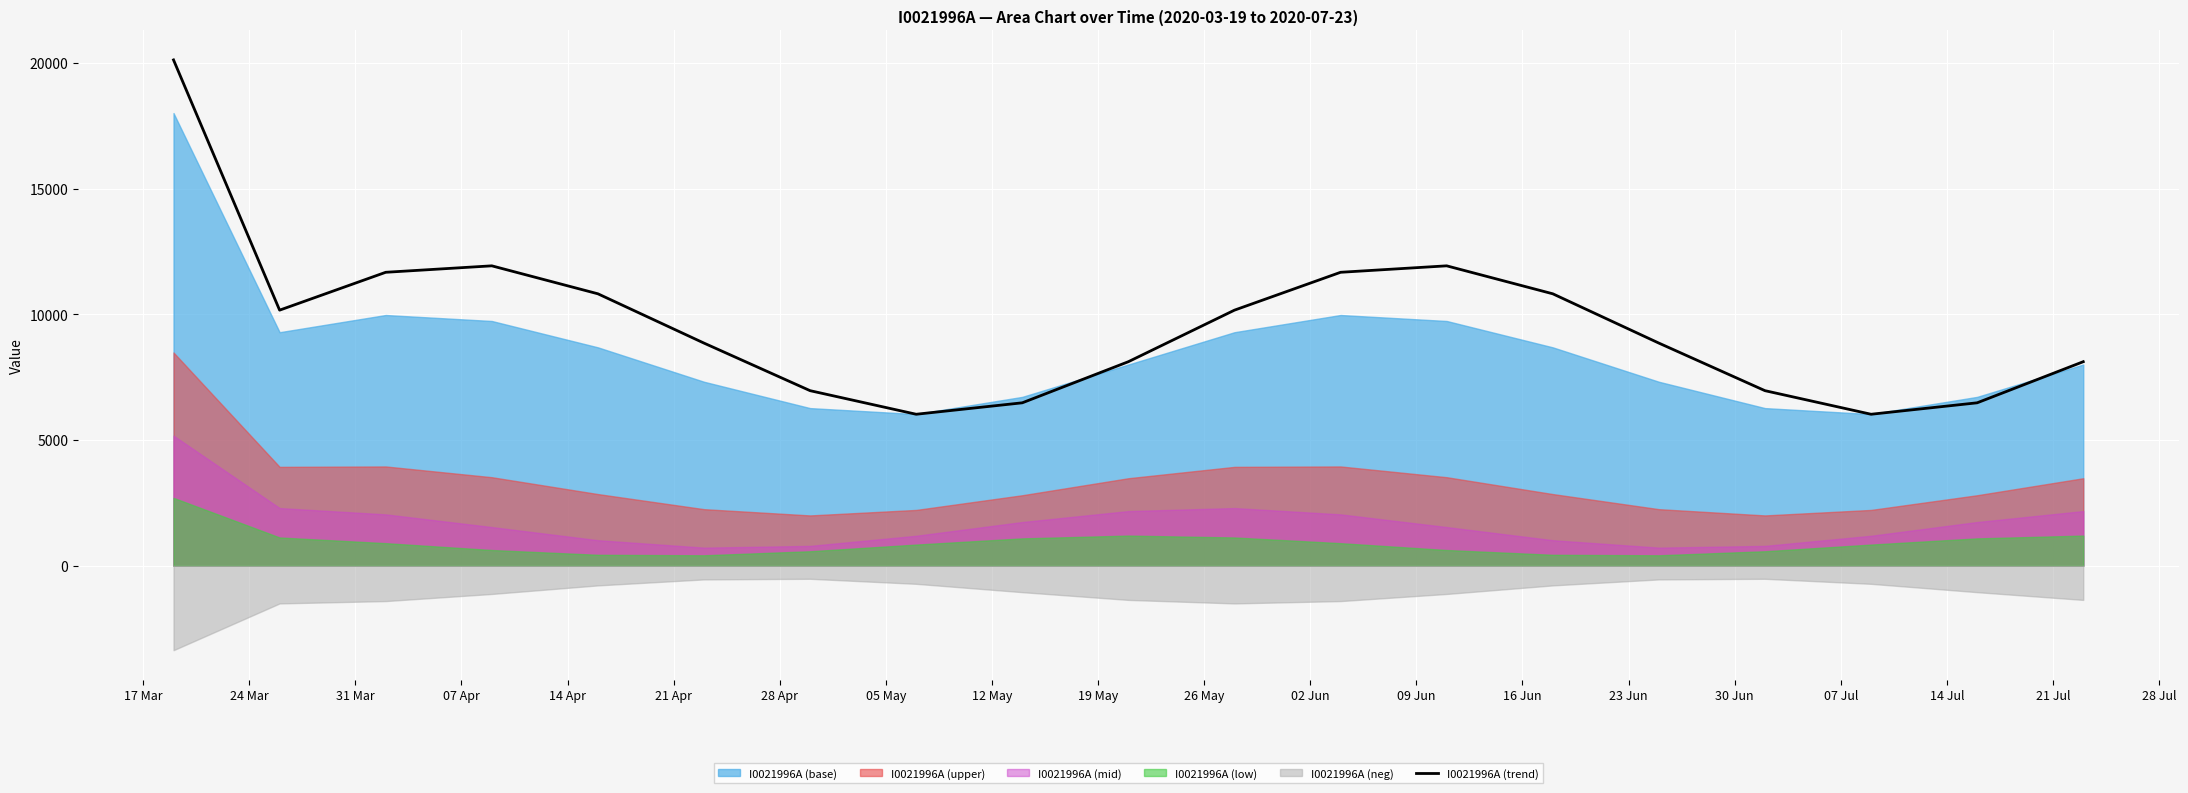

What is the maximum value for I0021996A (trend)?

20113.4